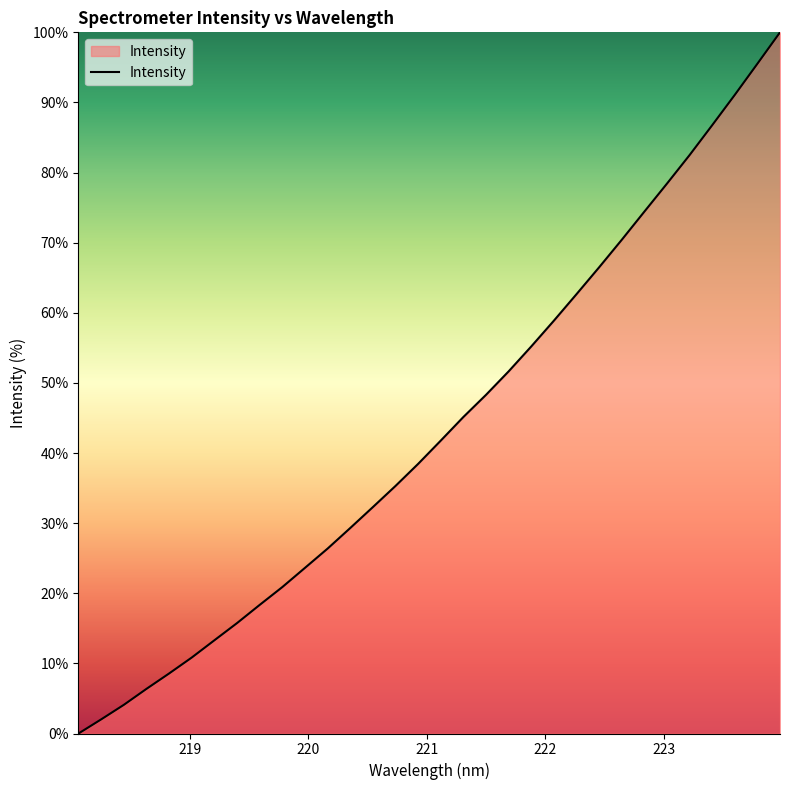

What is the maximum value shown in the chart?

100.0